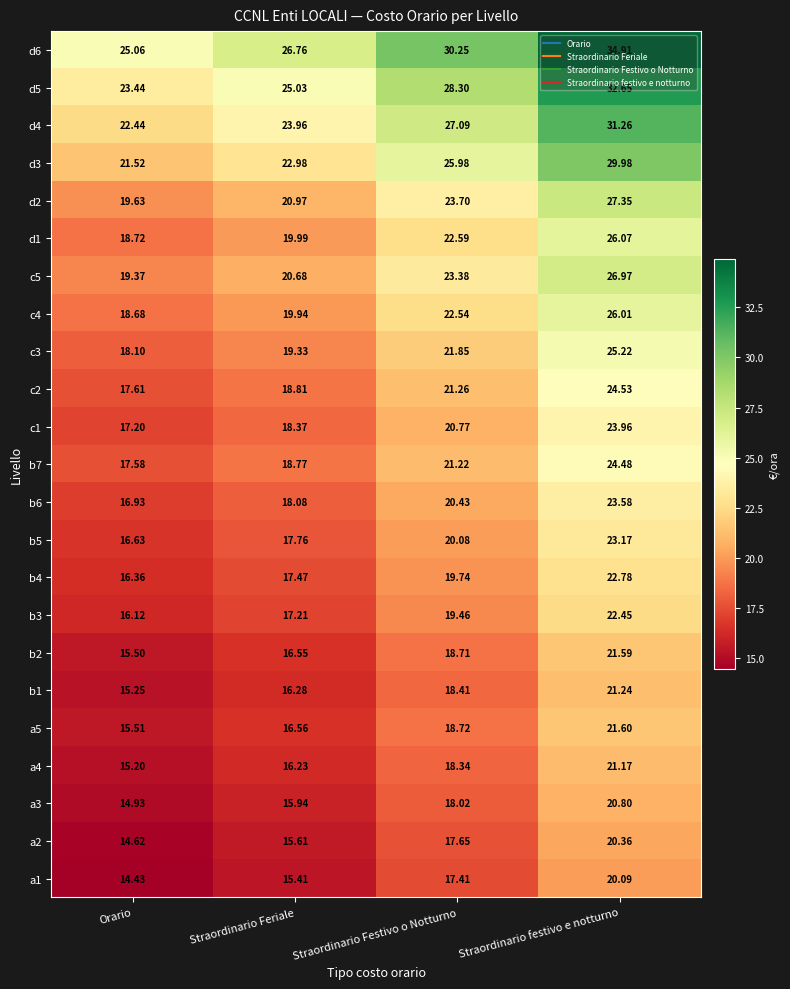

Which label corresponds to the smallest value in the chart?

Orario